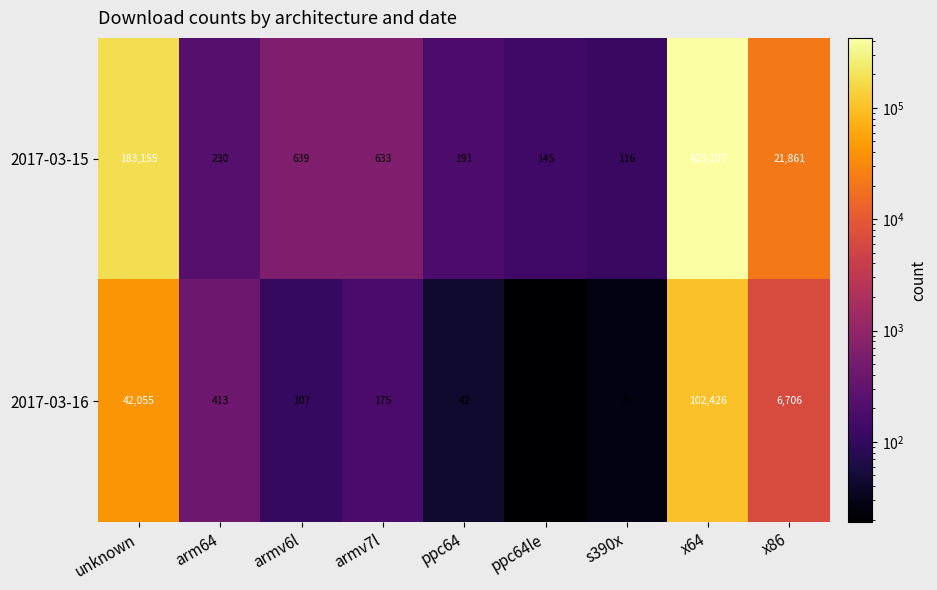

What is the difference between the maximum and minimum values in the 2017-03-15 series?

424991